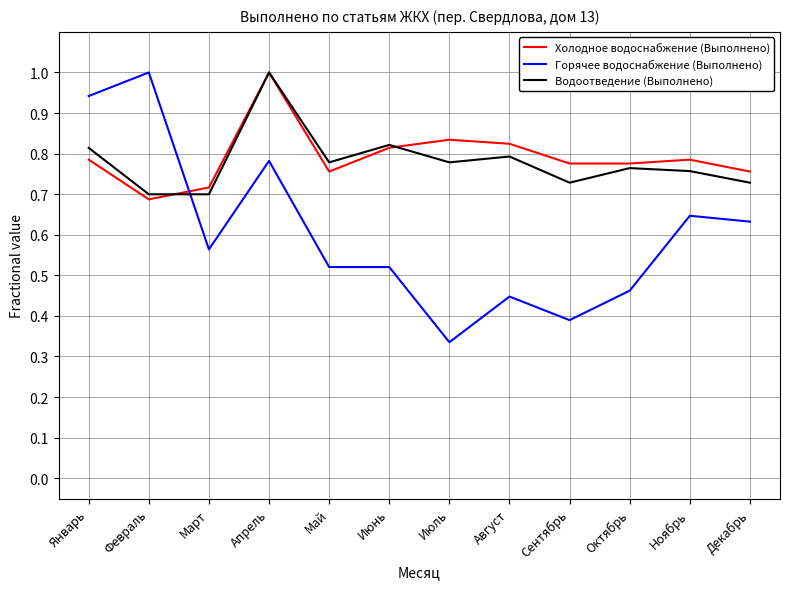

What is the difference between the Горячее водоснабжение (Выполнено) values at Май and Август?

0.1